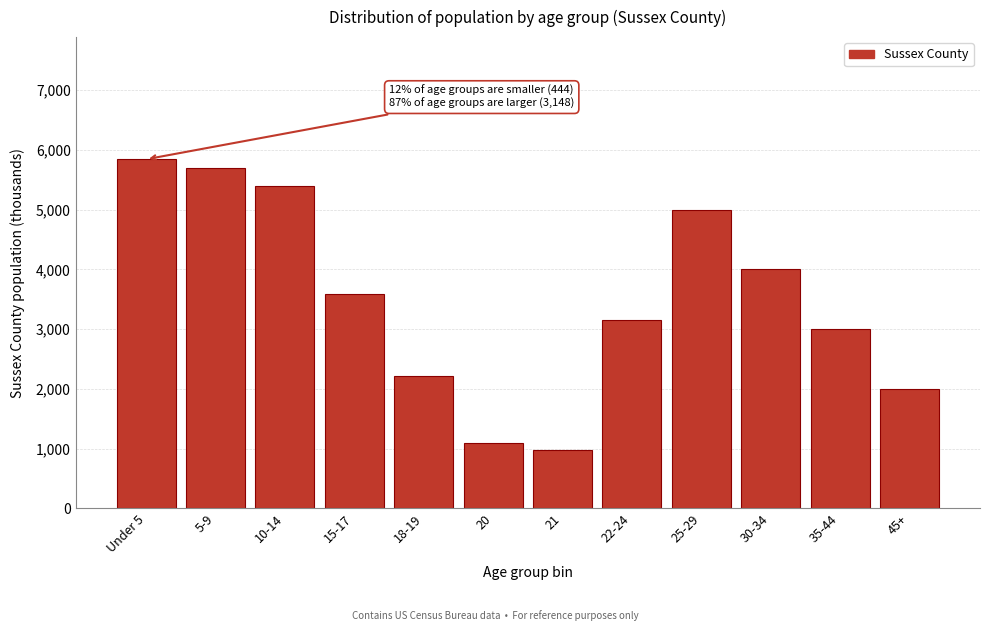

Reading left to right, extract all data points from this chart.

5843	5693	5399	3580	2218	1093	970	3150	5000	4000	3000	2000